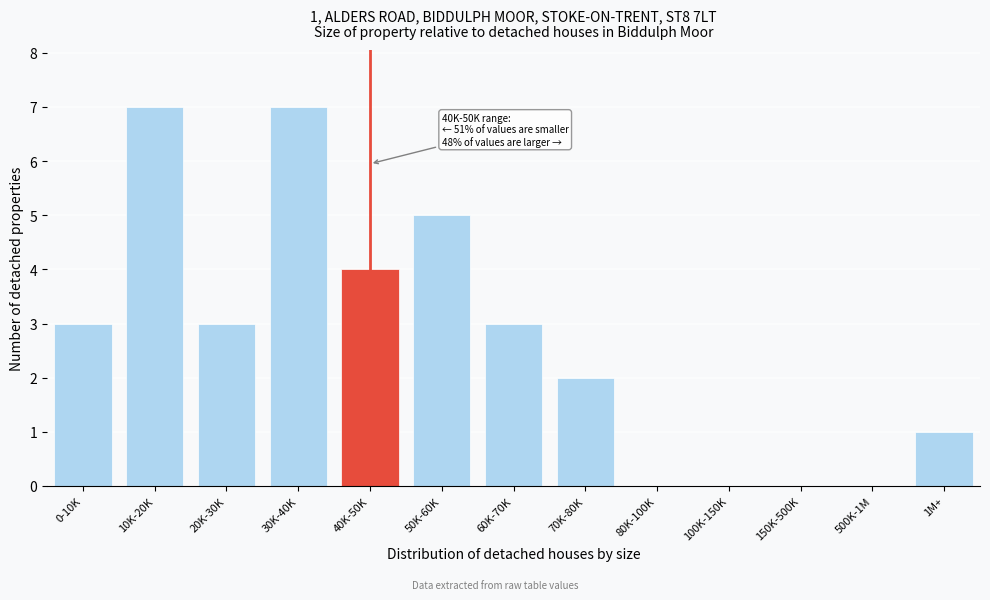

Reading right to left, transcribe all the data shown in this chart.

1M+=1	500K-1M=0	150K-500K=0	100K-150K=0	80K-100K=0	70K-80K=2	60K-70K=3	50K-60K=5	40K-50K=4	30K-40K=7	20K-30K=3	10K-20K=7	0-10K=3